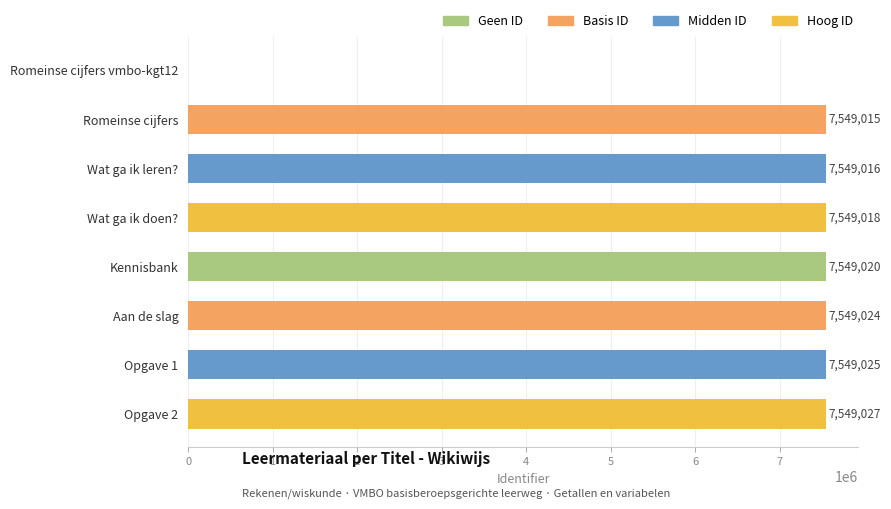

Is it true that the value at Wat ga ik leren? is 7549016?

True